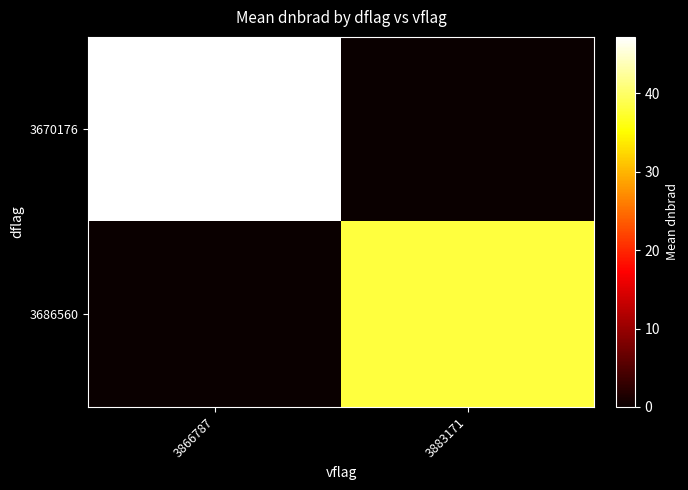

What is the total value across all series at 3883171?

38.1